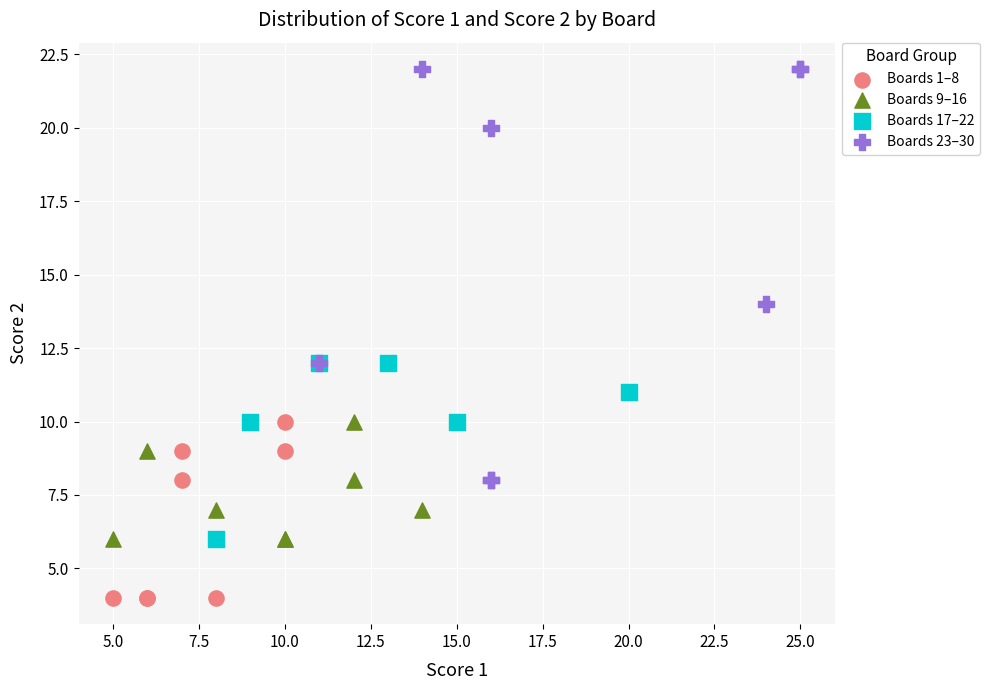

Which series reaches the minimum Y coordinate?

Boards 1–8